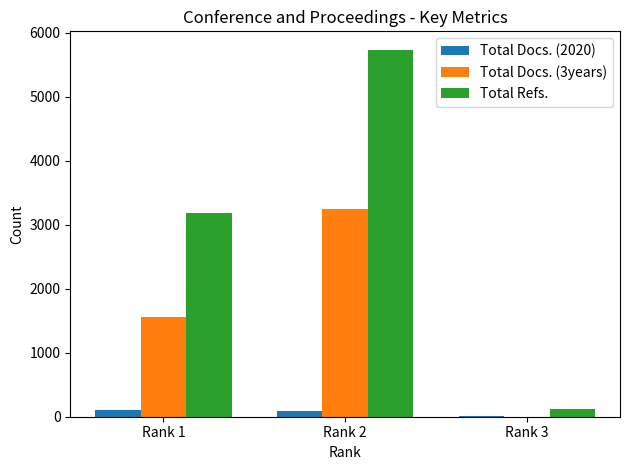

Which label corresponds to the largest value in the chart?

Rank 2